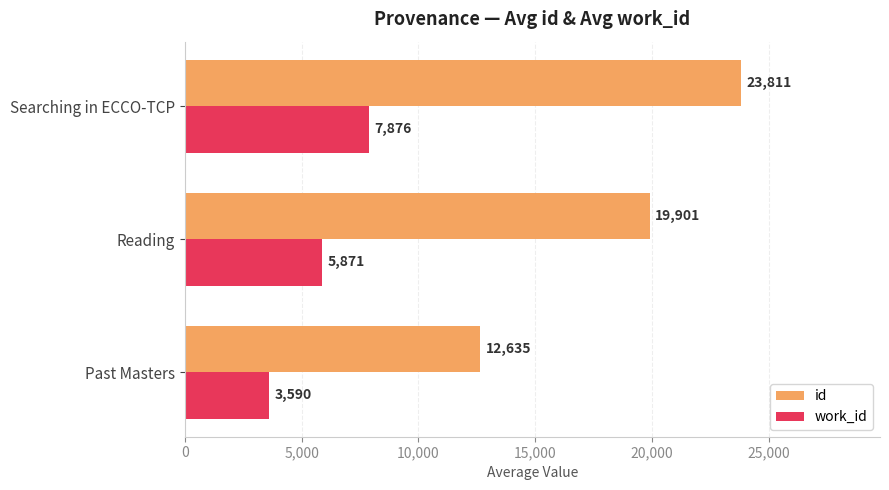

How many data points in work_id are less than 5870?

1